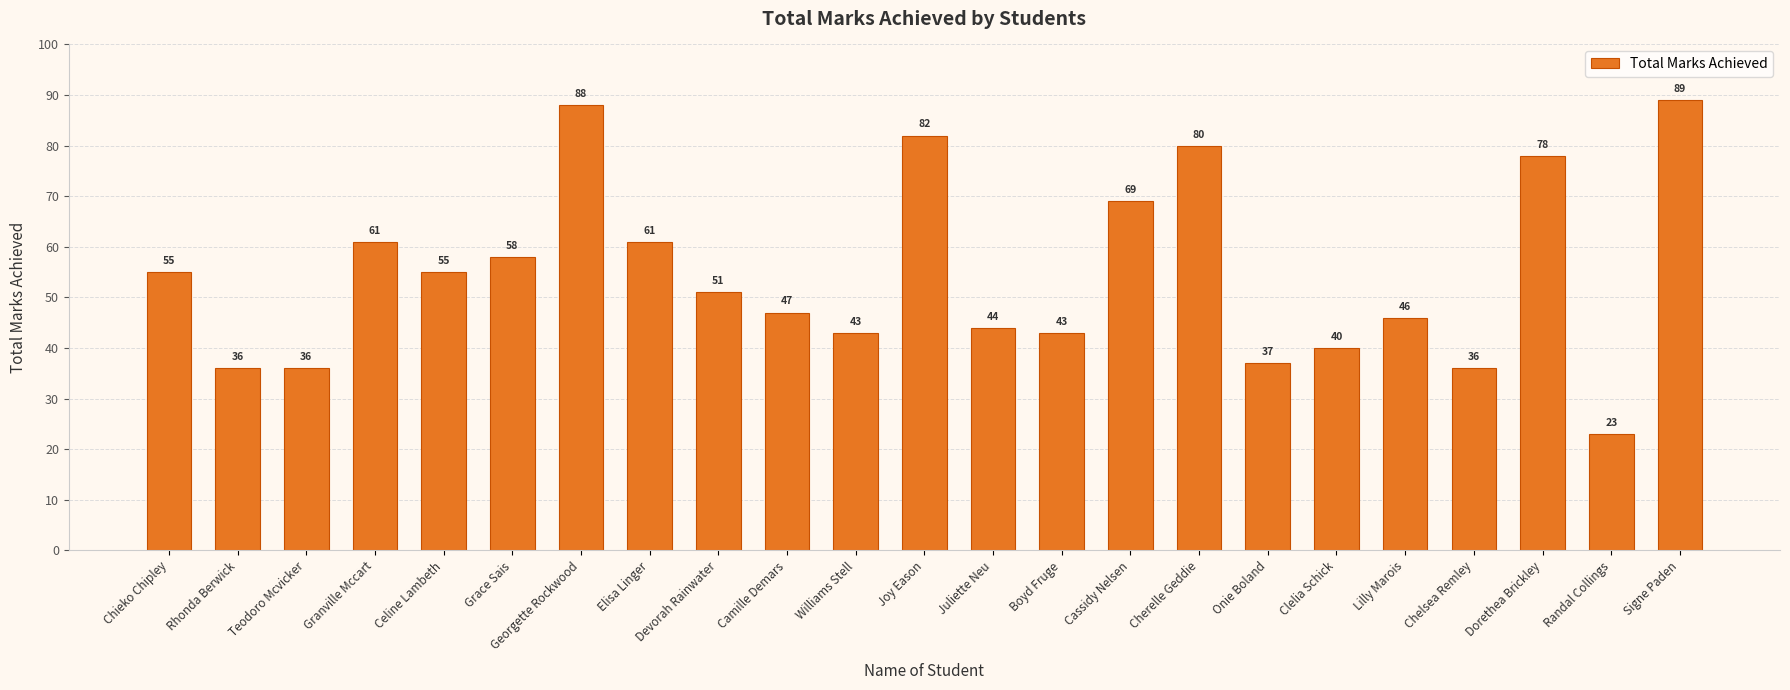

Approximately how many times larger is the value at Signe Paden compared to Juliette Neu?

2.0